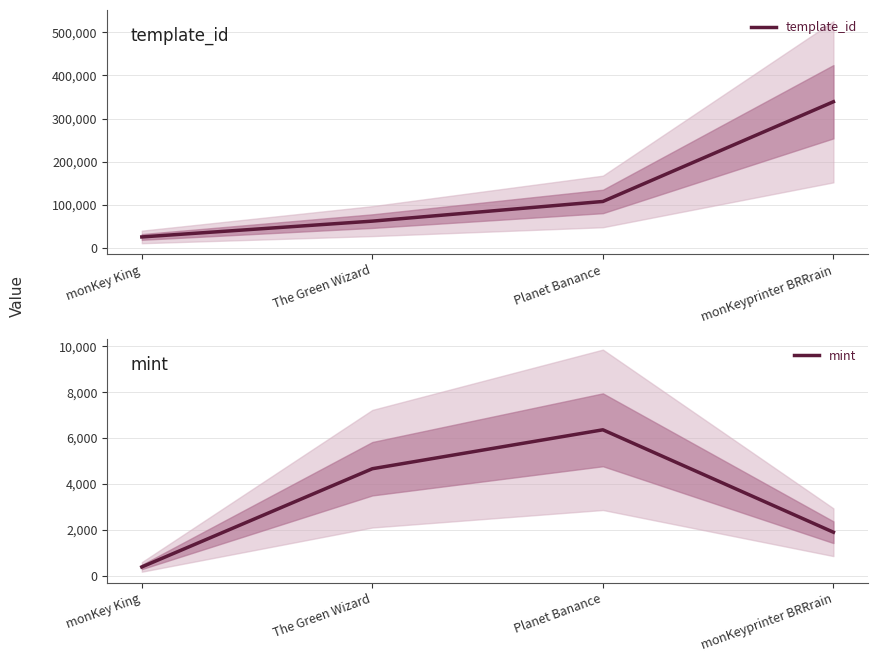

Which series changed the most between monKey King and monKeyprinter BRRrain?

template_id